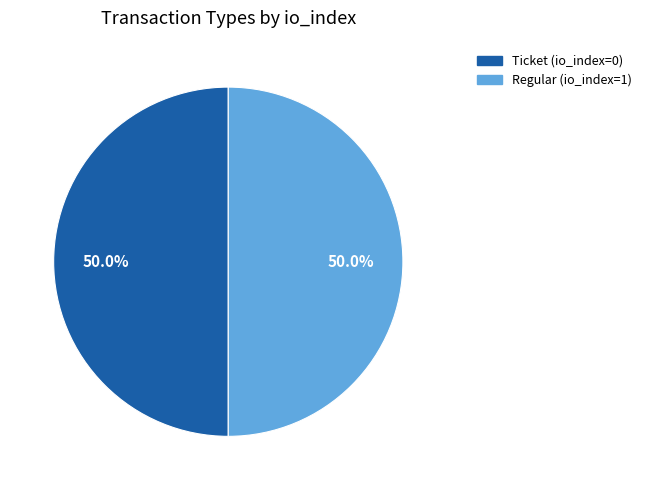

What is the ratio of the value at Regular to the value at Ticket?

1.0